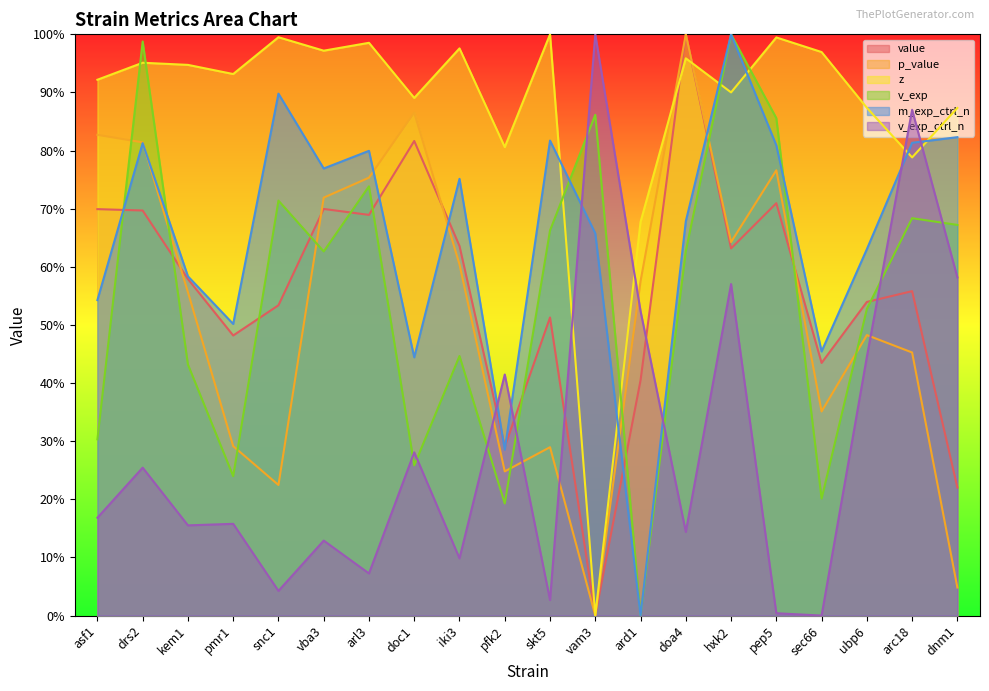

At how many categories does at least one series exceed 0?

20